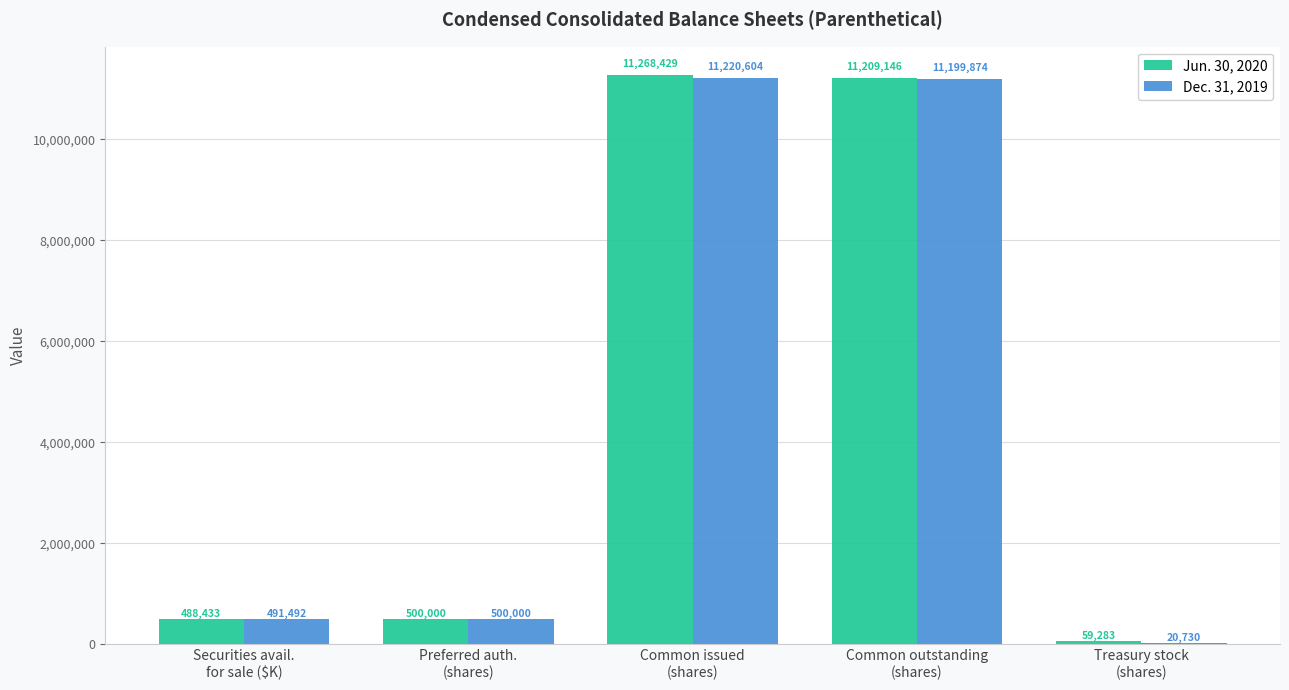

Reading right to left, list all the values displayed in this chart.

Jun. 30, 2020: 59283	11209146	11268429	500000	488433
Dec. 31, 2019: 20730	11199874	11220604	500000	491492